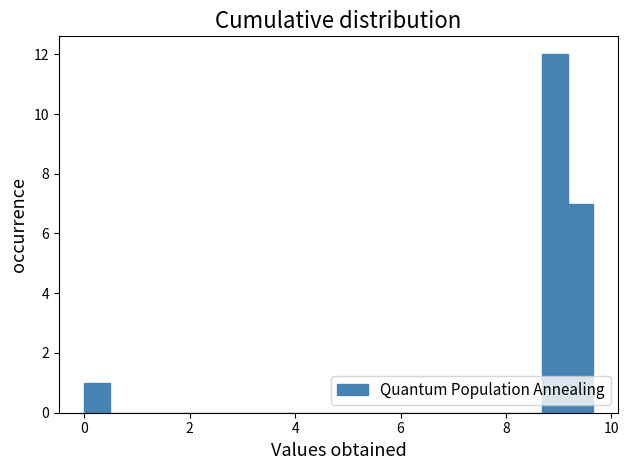

Read against the x-axis, roughly where is the centre of the tallest bar?

9.0